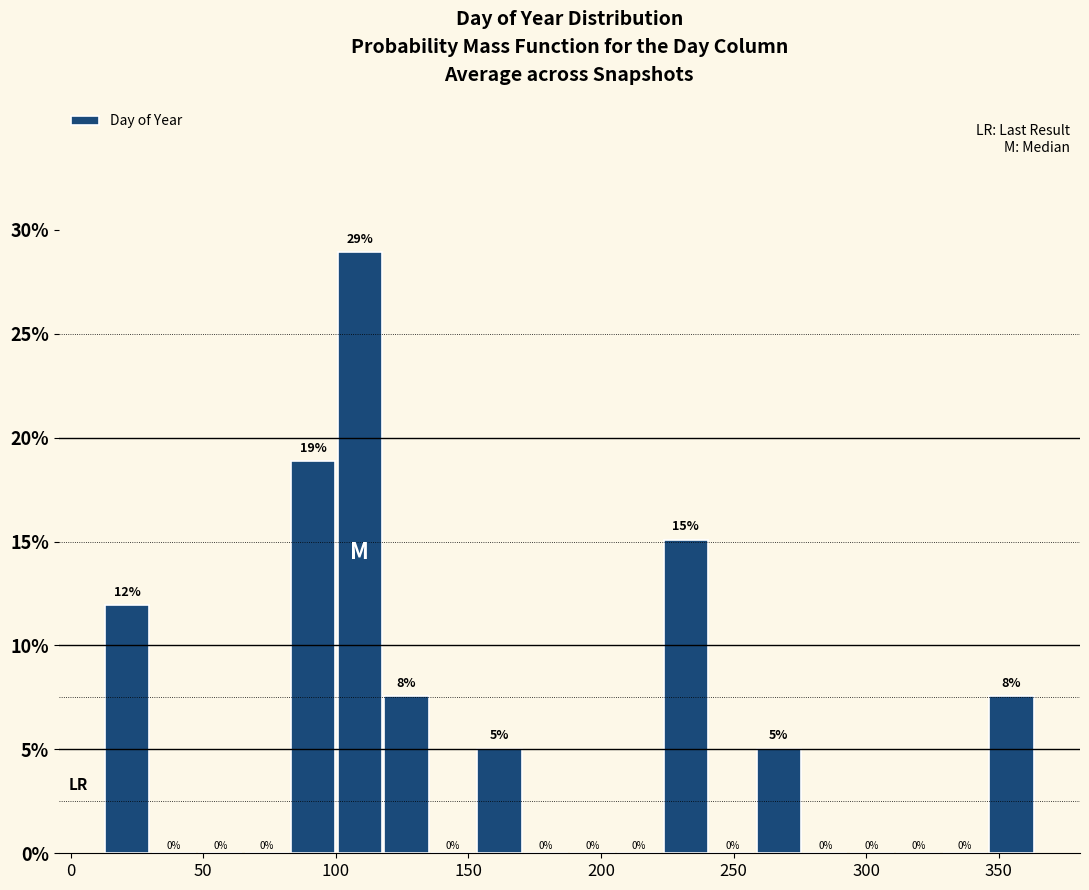

Around what value on the x-axis is the tallest bar? Give the approximate position of its centre, as read against the axis.

110